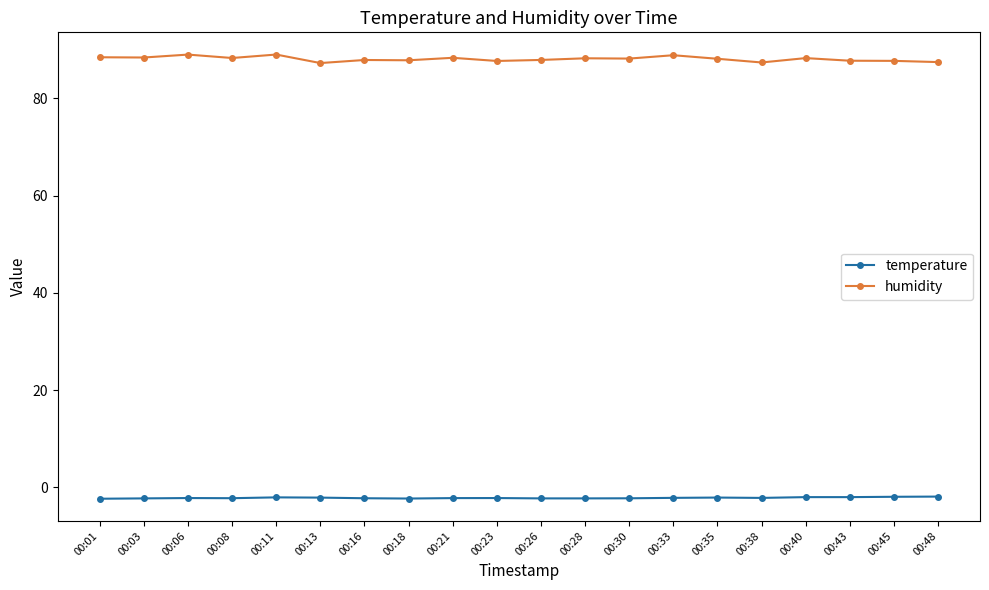

At 00:21, list the series in order from smallest to largest.

temperature, humidity